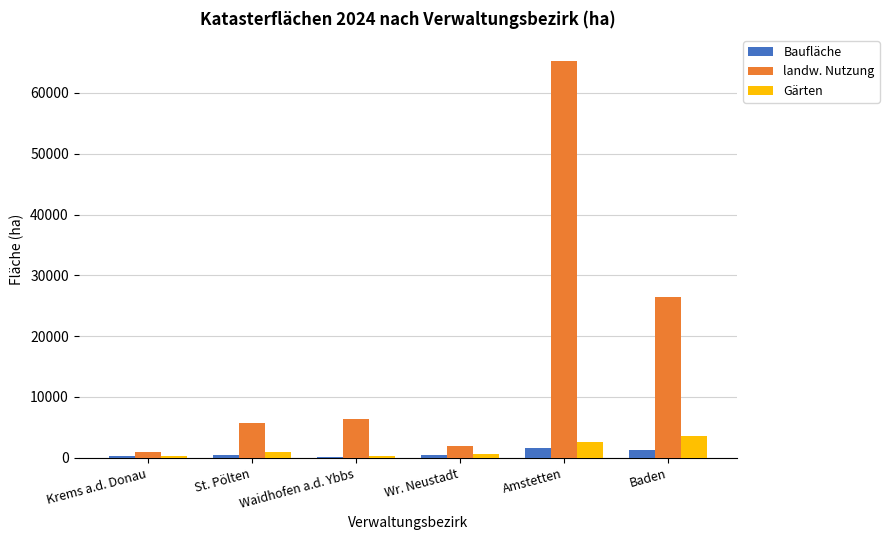

At which category is the sum across all series the highest?

Amstetten